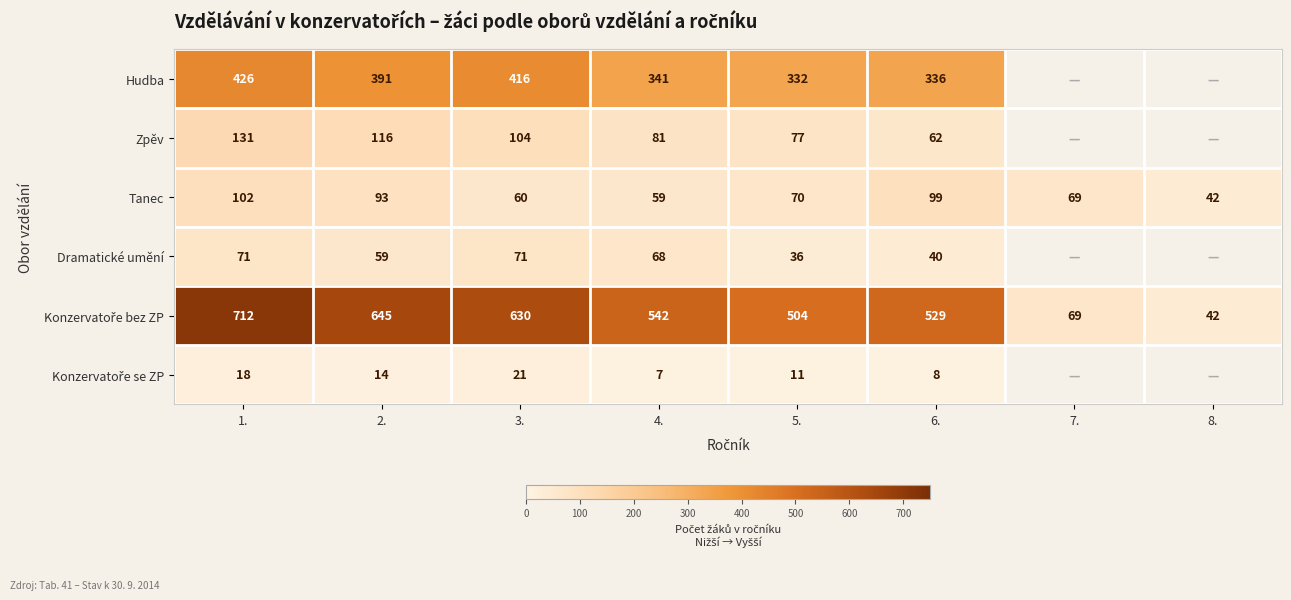

At how many categories does at least one series exceed 222?

6